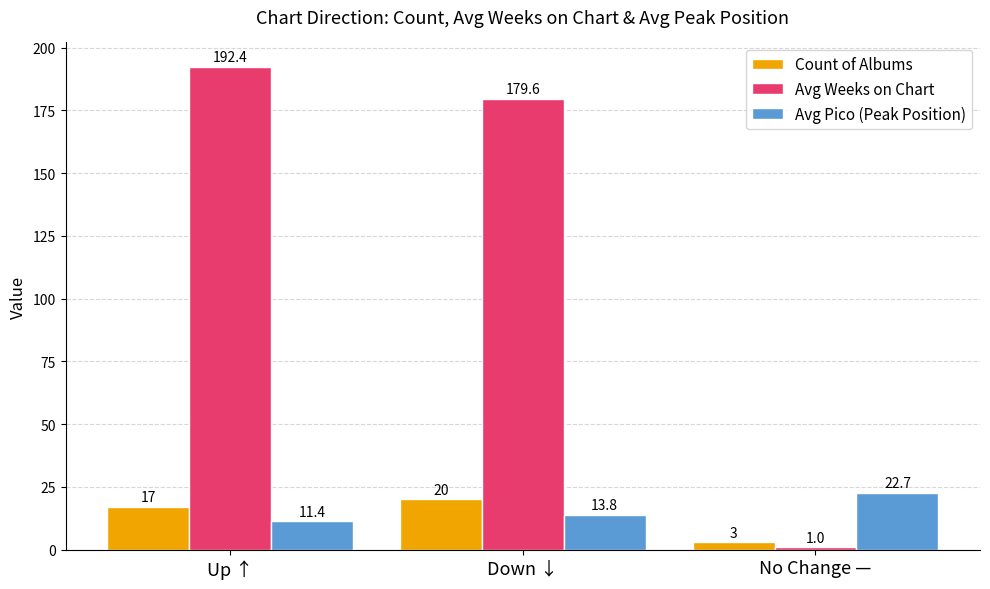

Which series has the largest total across all categories?

Avg Weeks on Chart